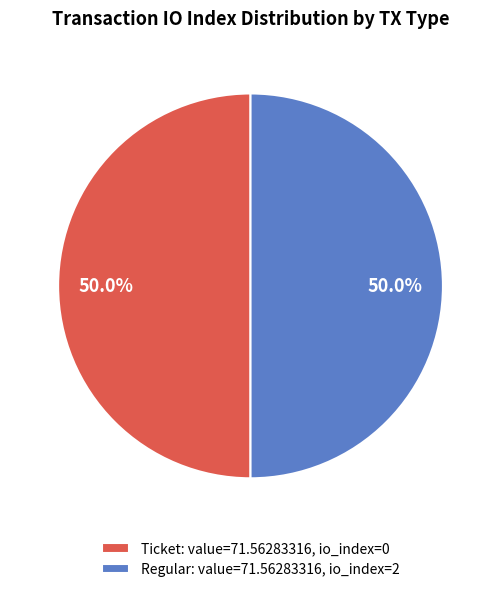

What portion of the pie excludes Regular: value=71.56283316, io_index=2?

50.0%